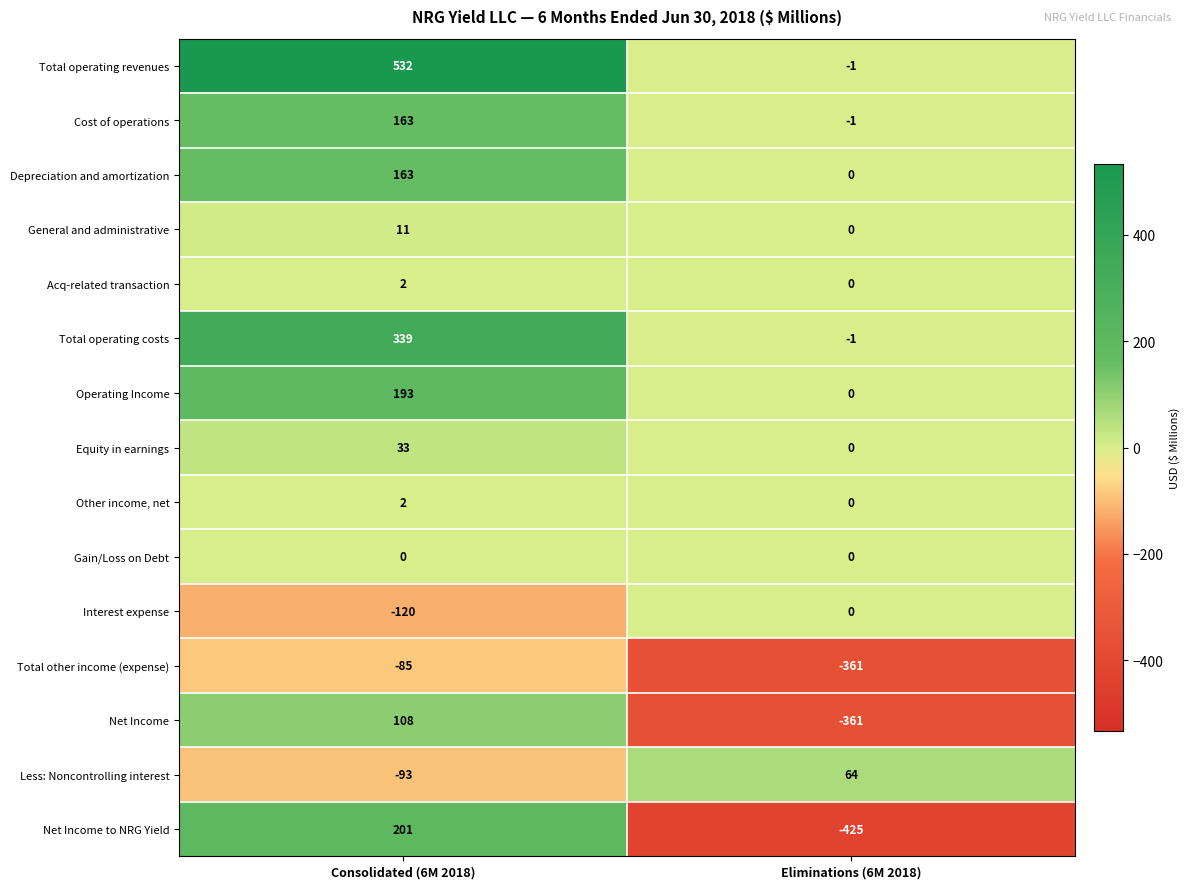

What is the difference between the highest and lowest values at Consolidated (6M 2018)?

652